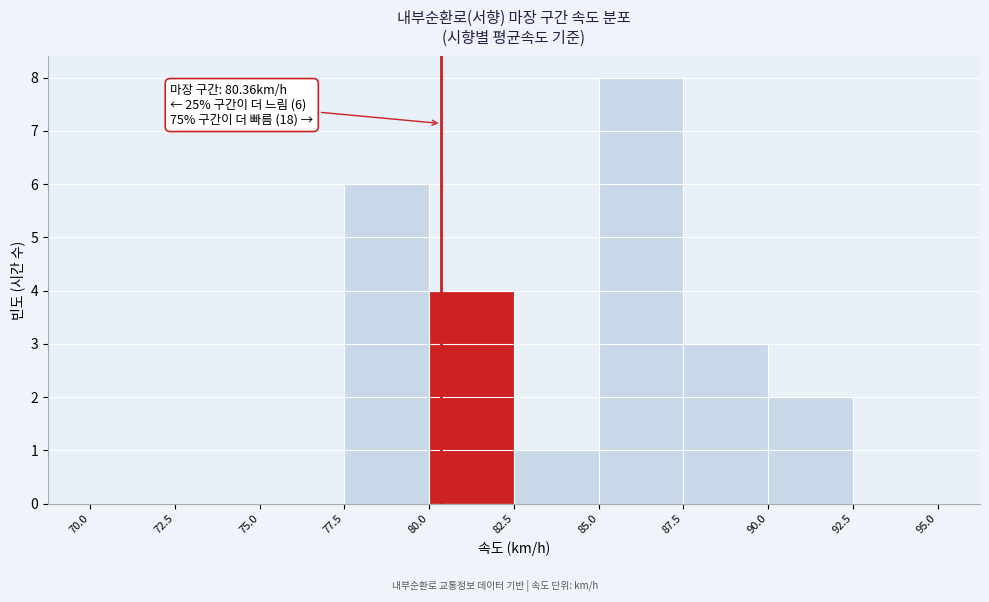

Which range on the x-axis has the tallest bar?

85.0 to 87.5